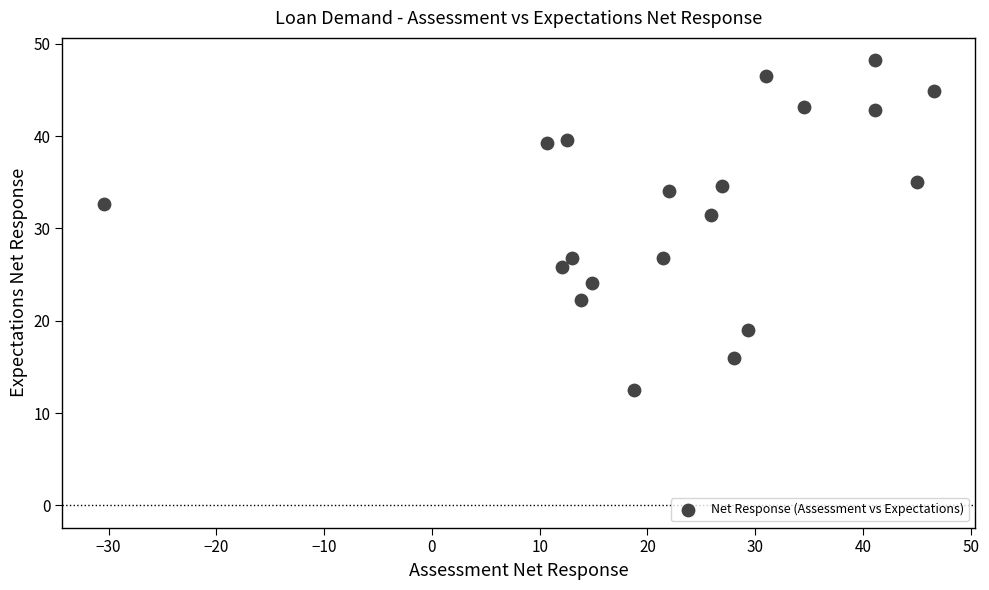

What Y value in the scatter plot is closest to 30?

31.5